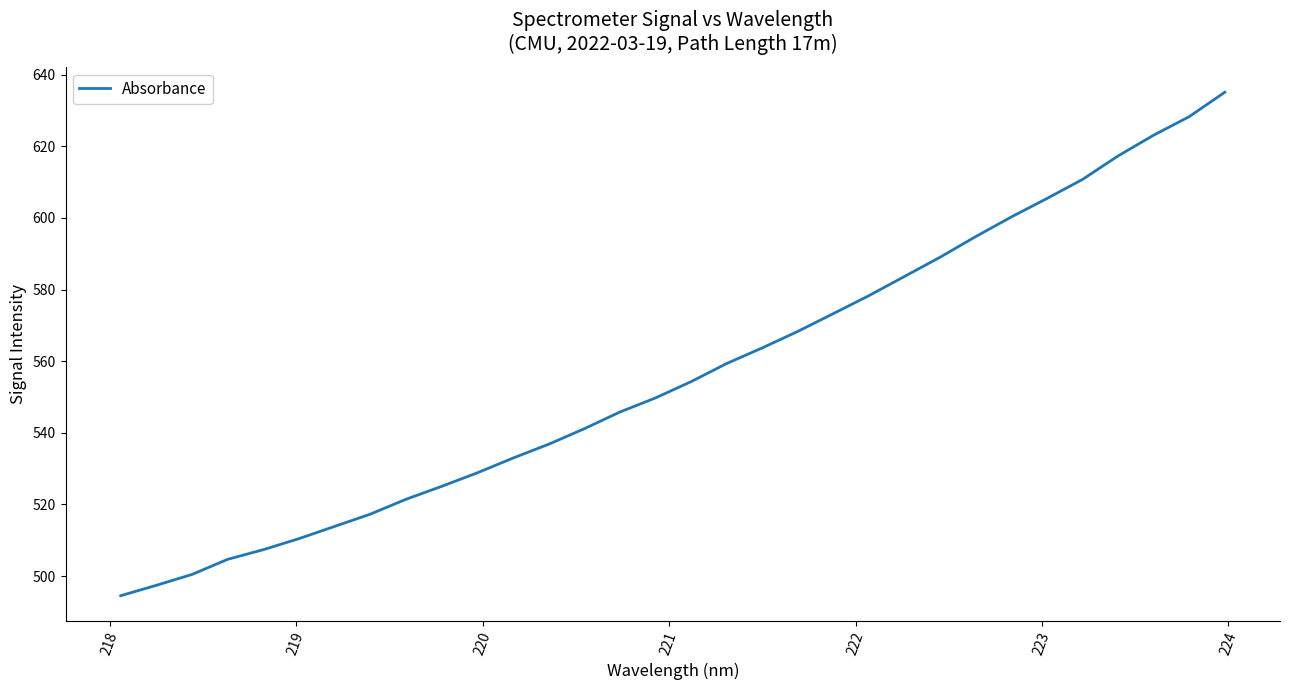

What is the difference between the maximum and minimum values?

140.6